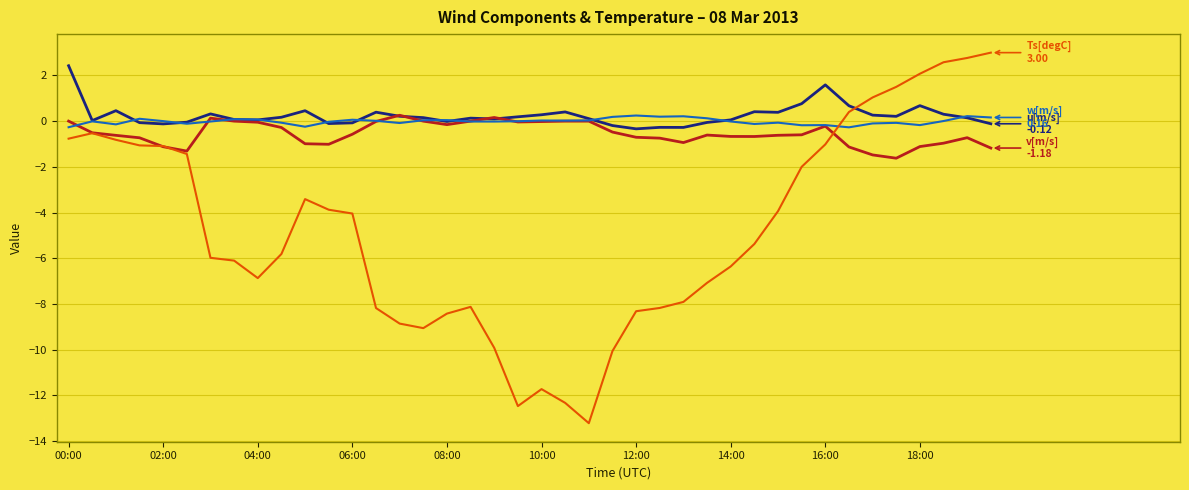

What is the smallest value displayed?

-13.2